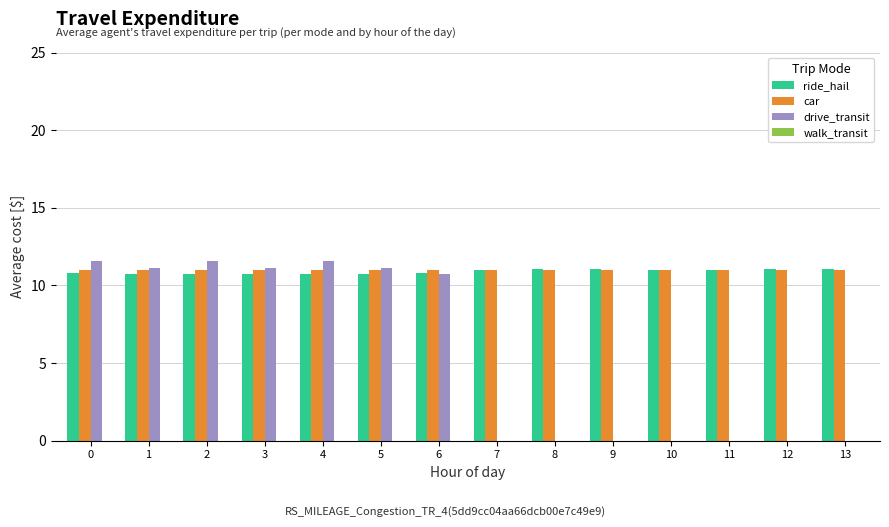

The car series shows 2.5 at 12. True or false?

False